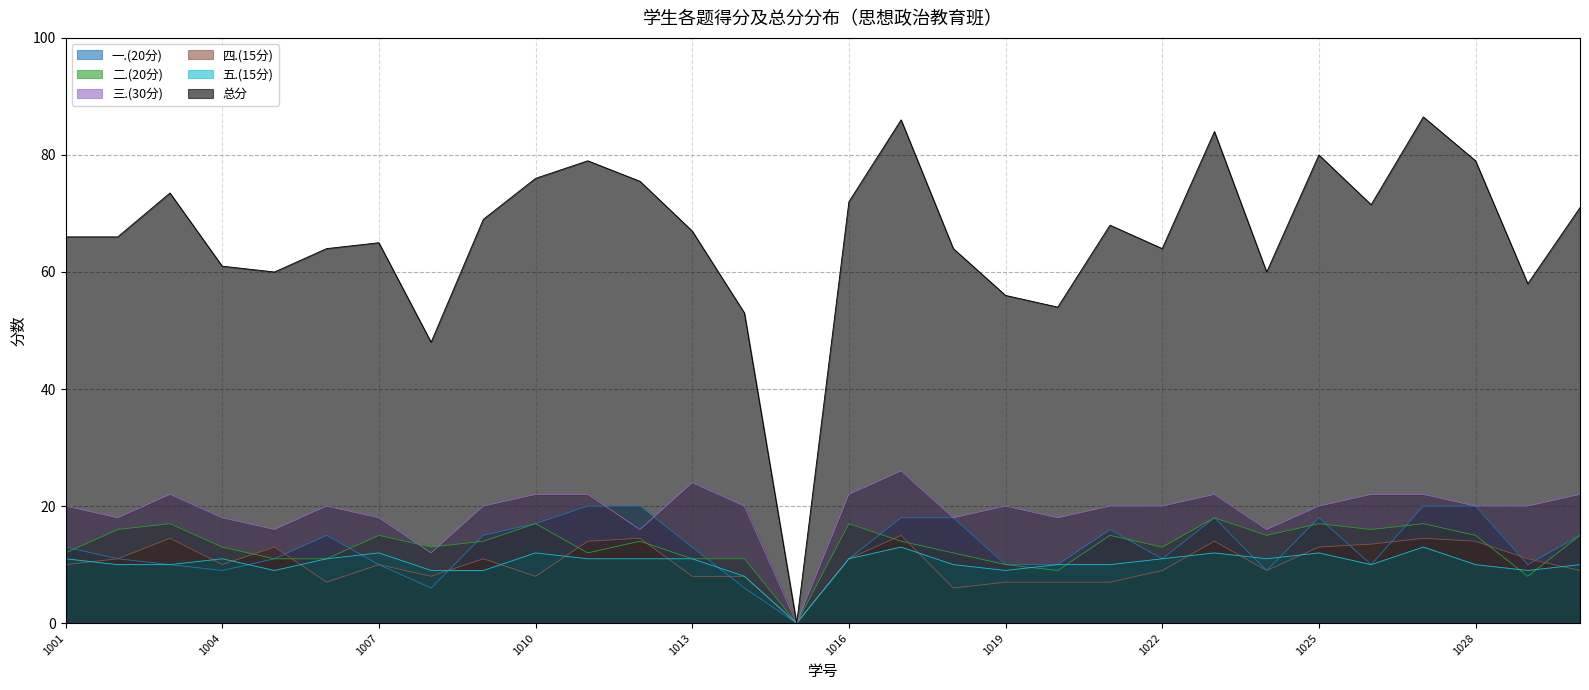

What is the maximum value shown in the chart?

86.5